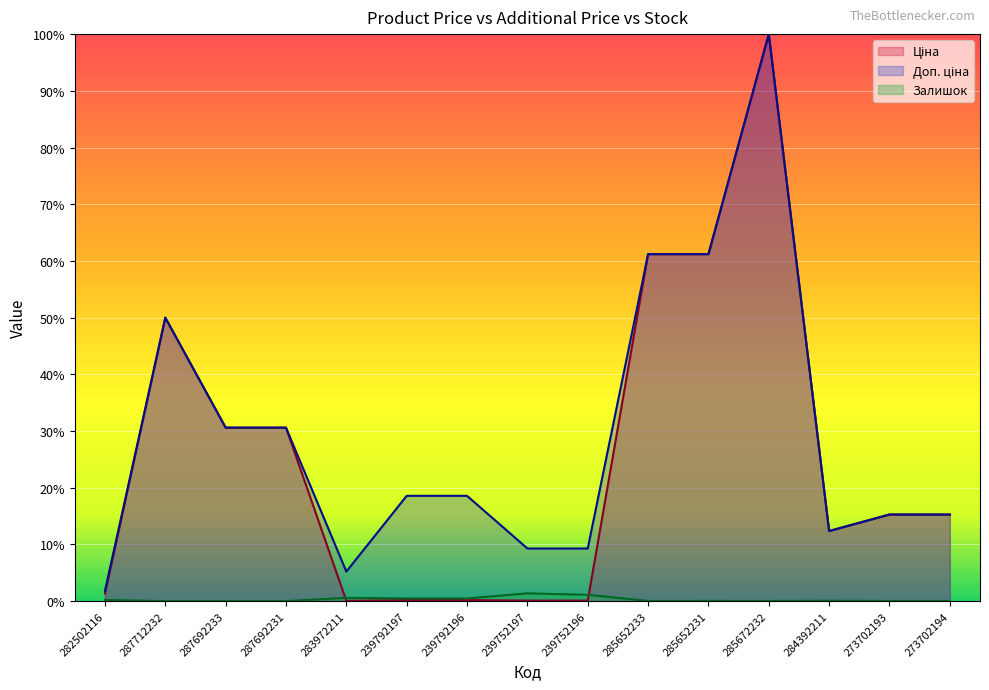

Does the chart display data point markers on the line(s)?

No